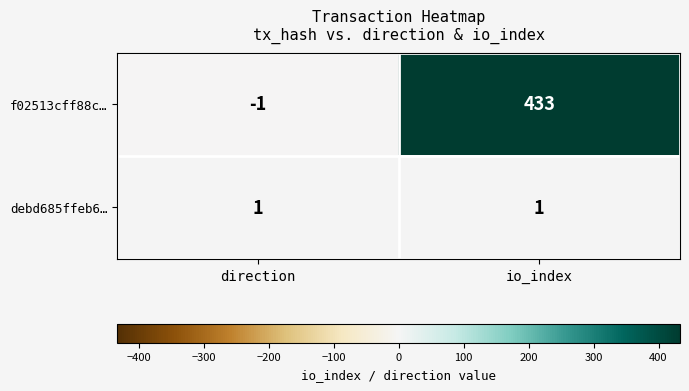

At how many categories does at least one series exceed 389?

1